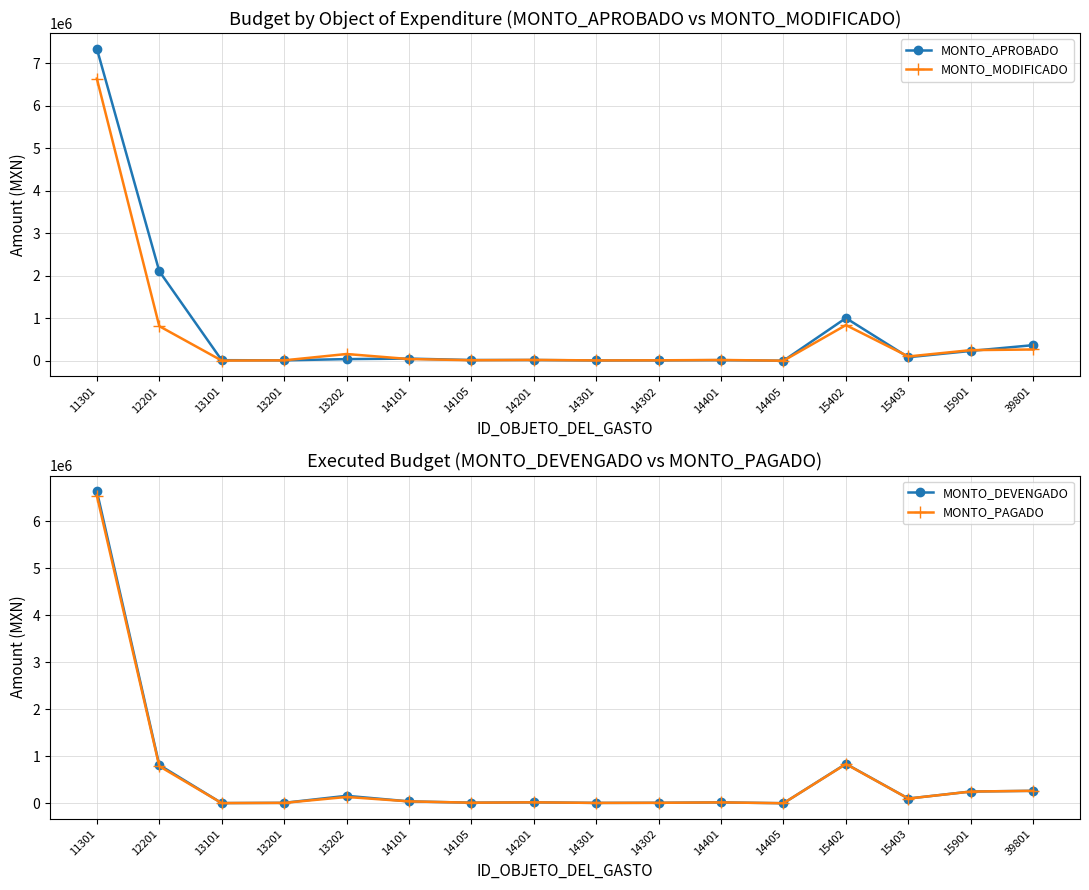

The value of MONTO_MODIFICADO at 11301 is 3788683. True or false?

False